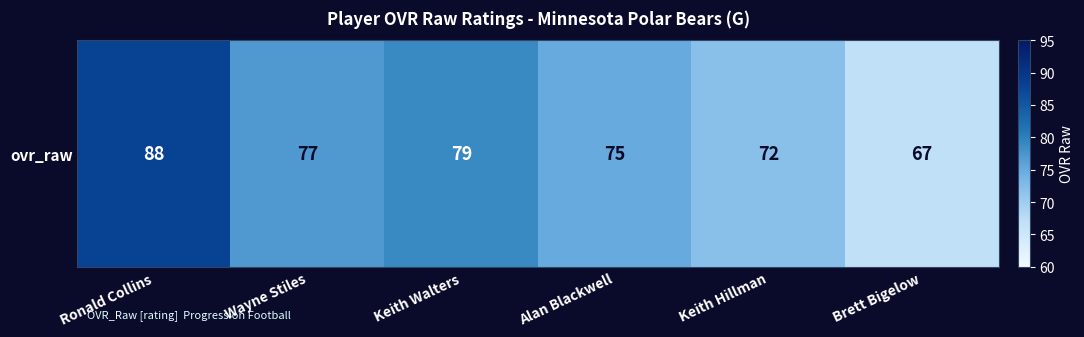

What is the difference between the maximum and minimum values?

21